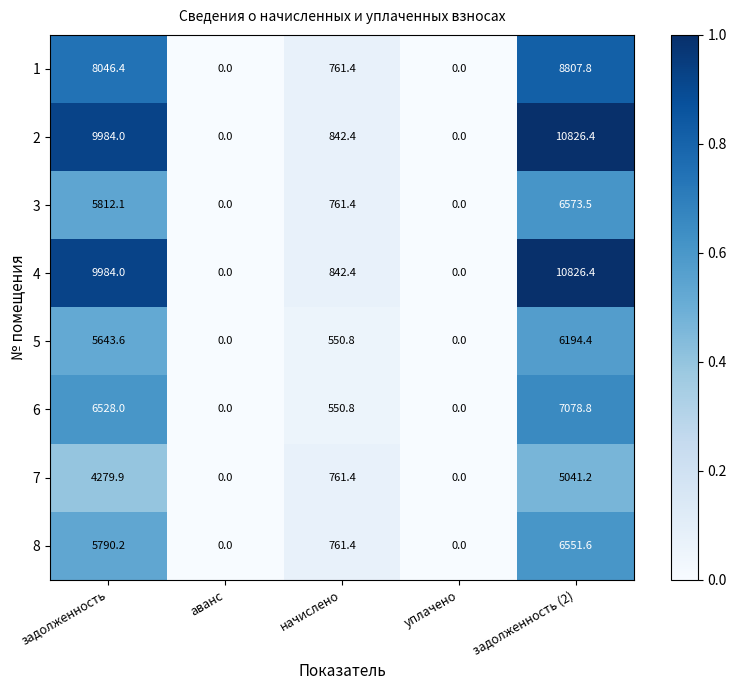

What is the total value across all series at задолженность?

56068.2